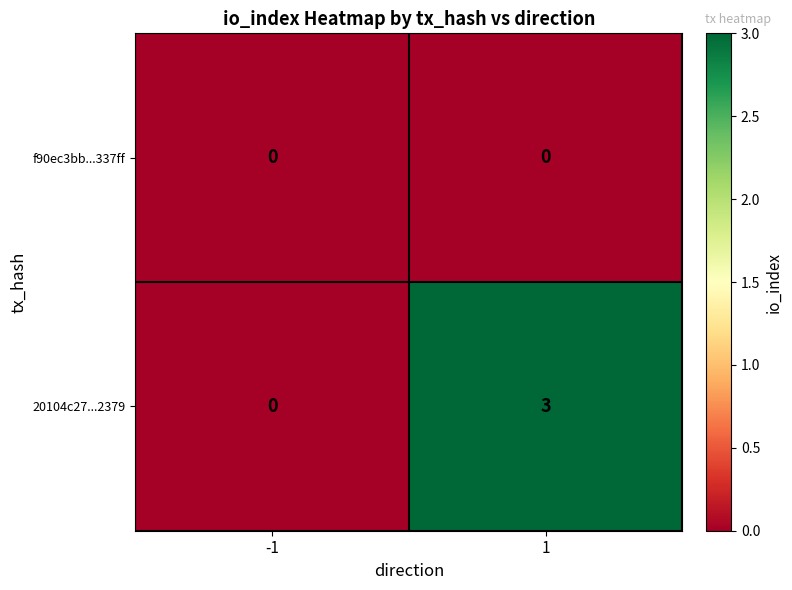

Count the number of data series in this chart.

2